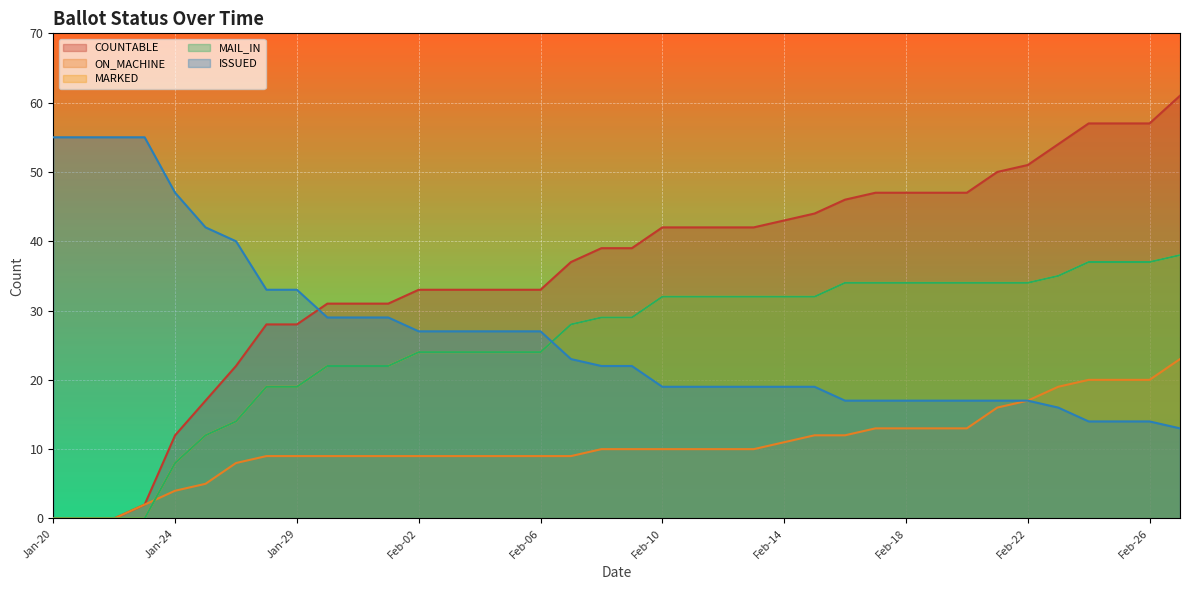

What is the difference between the maximum and minimum values in the ON_MACHINE series?

23